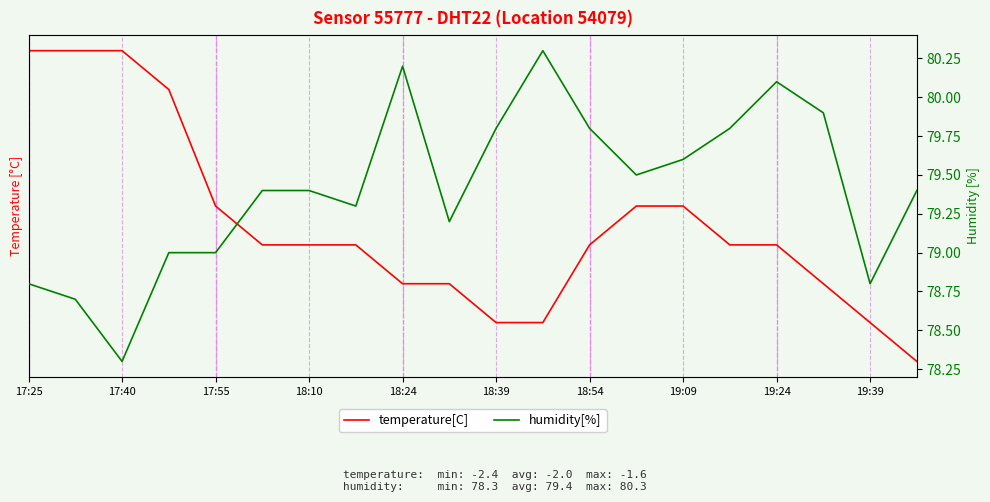

True or false: humidity[%] and temperature[C] intersect in this chart.

False